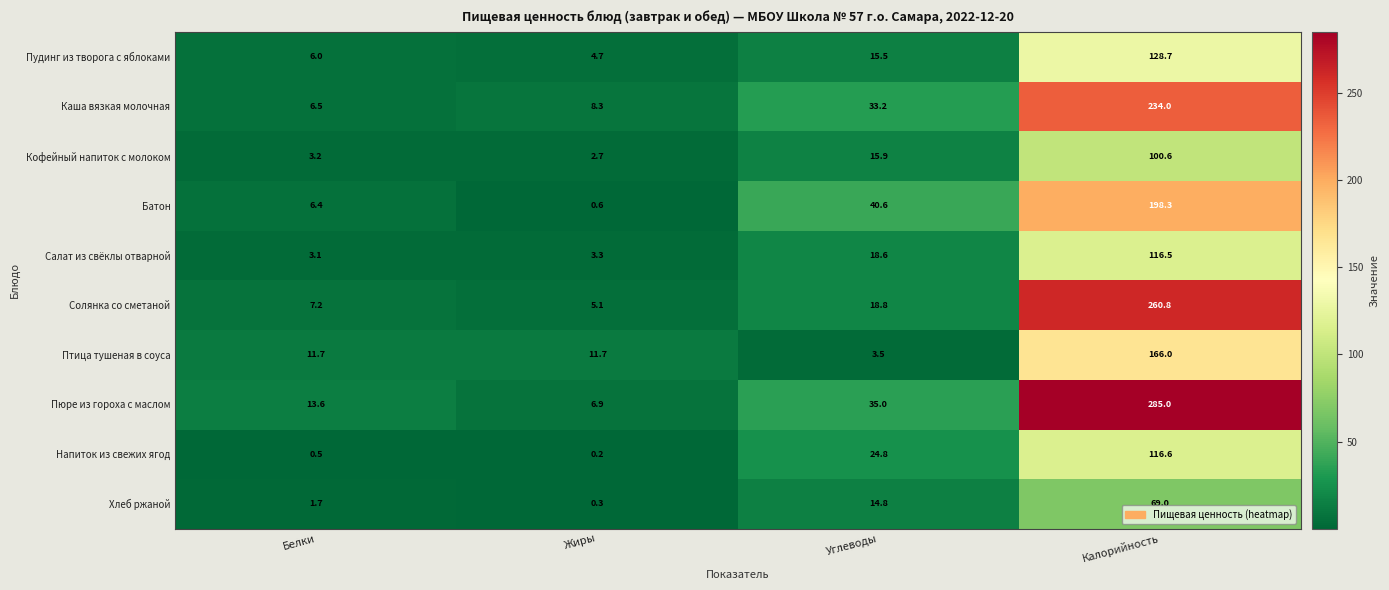

What is the difference between the Батон values at Белки and Жиры?

5.8